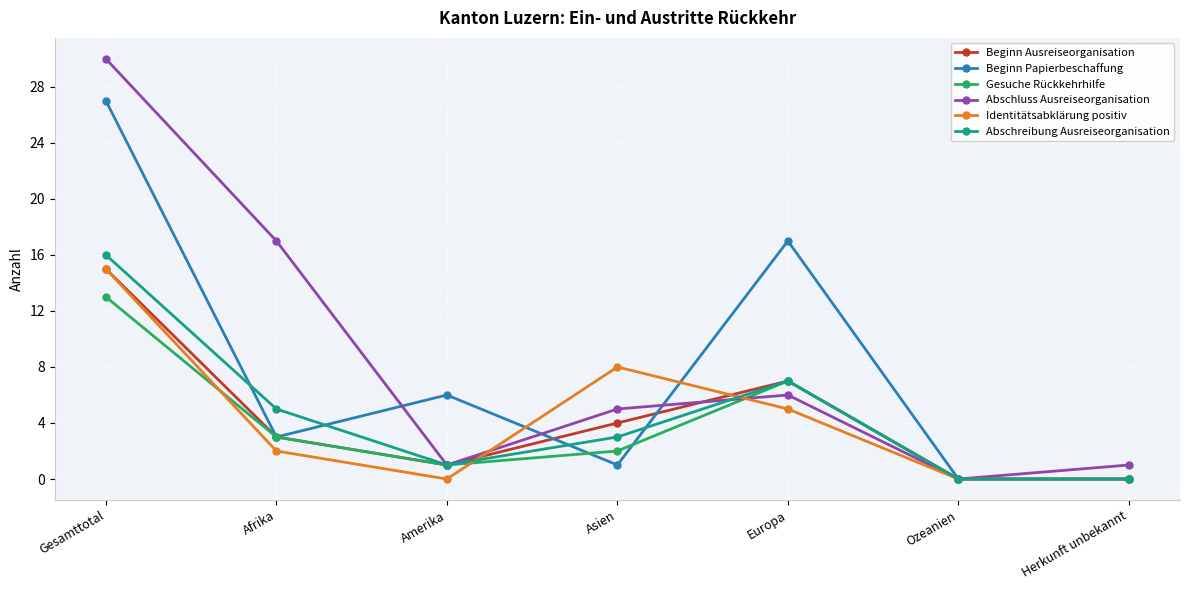

What is the label of the 3rd point from the left?

Amerika